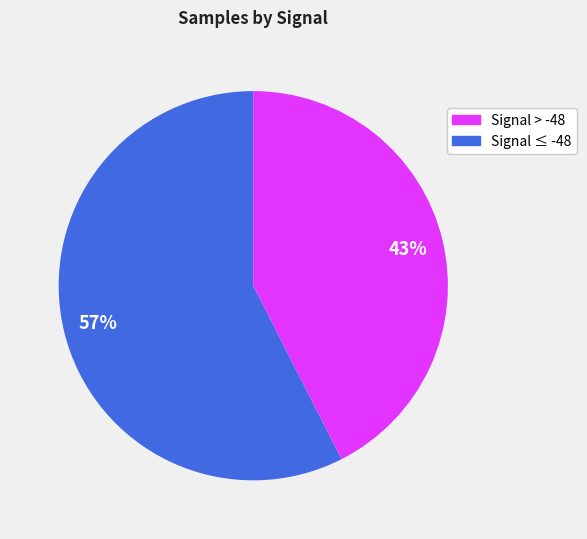

To the nearest percent, what is the average slice percentage?

50%